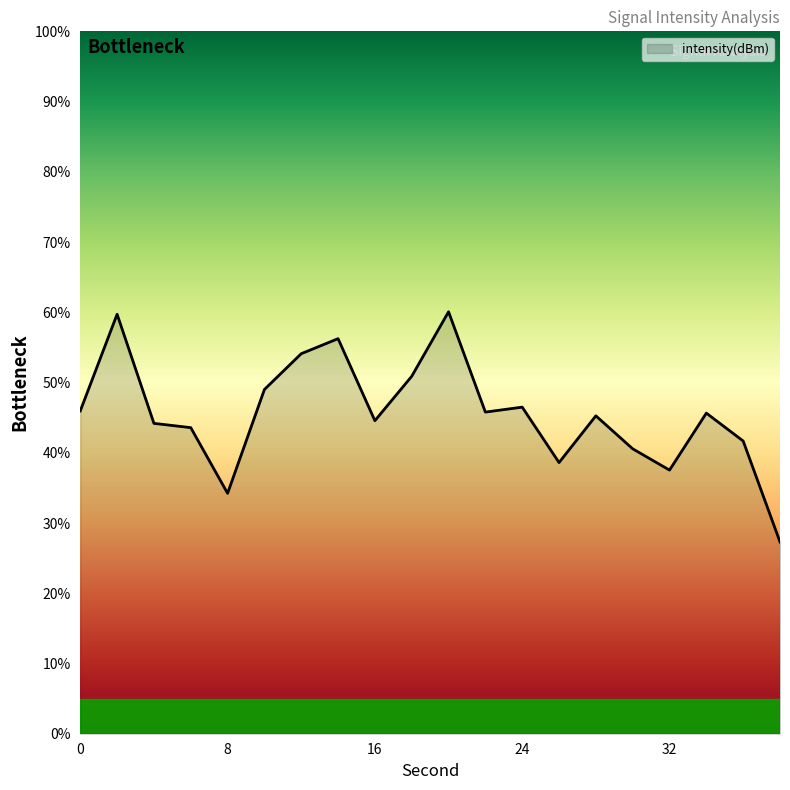

What is the maximum value shown in the chart?

60.1